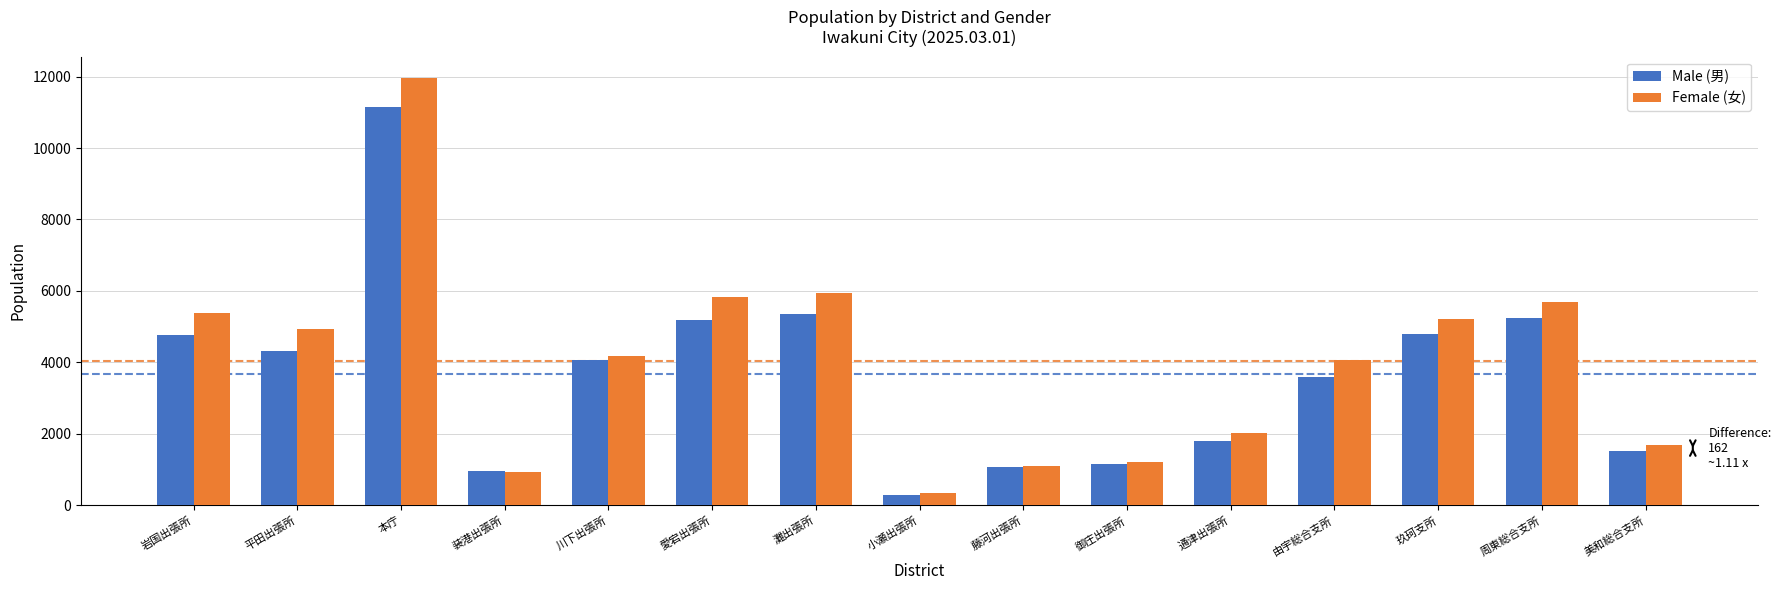

Between 岩国出張所 and 由宇総合支所, which series saw the biggest shift?

Female (女)